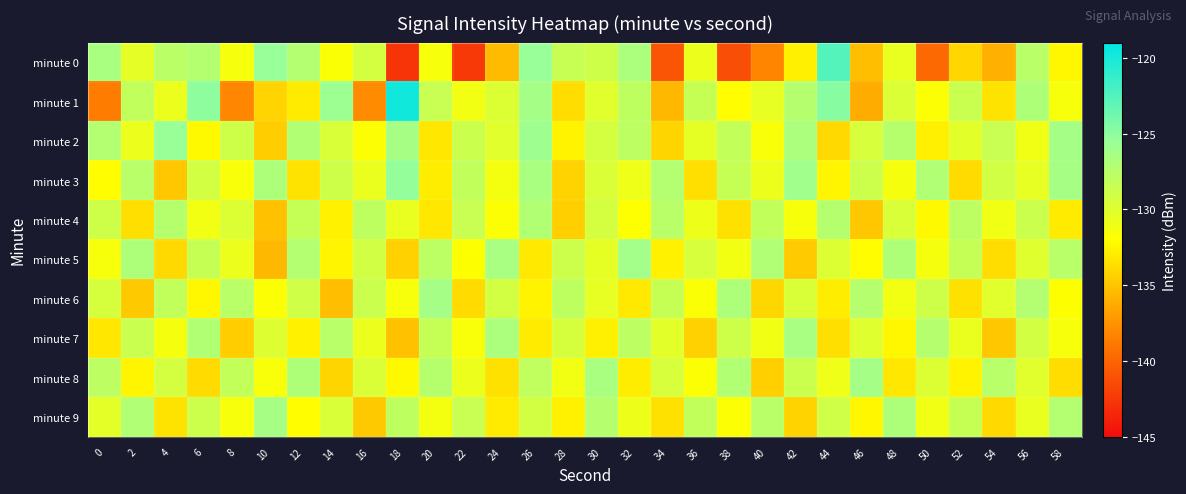

Count the number of data series in this chart.

10